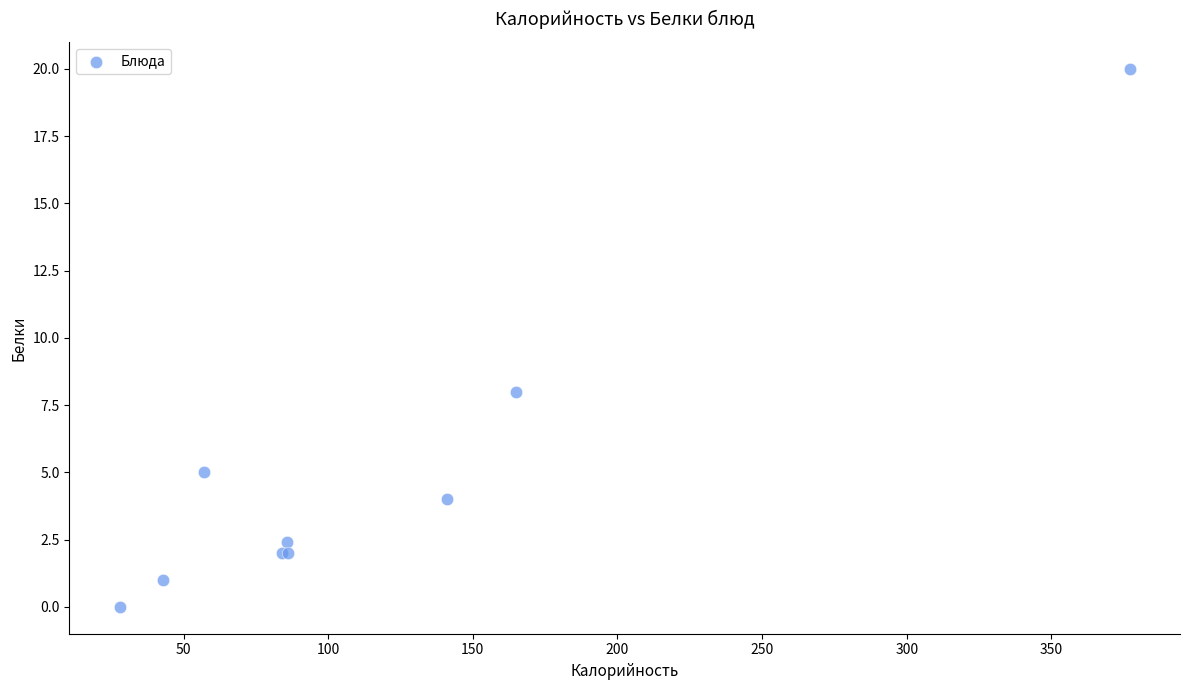

What Y value in the scatter plot is closest to 10?

8.0